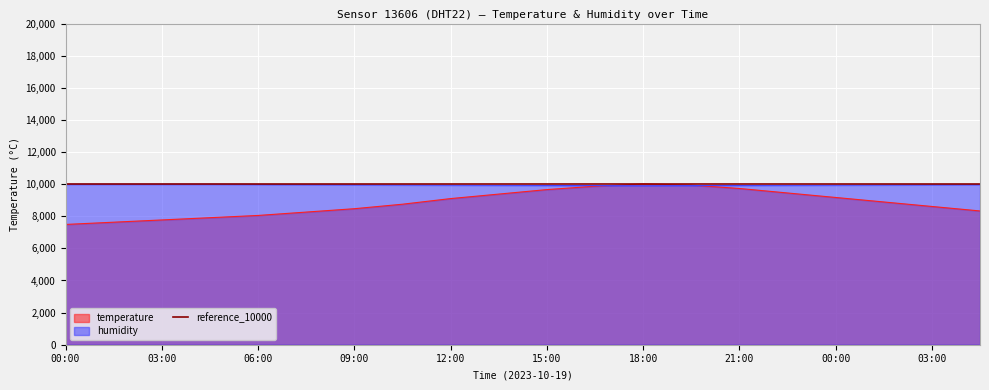

The temperature series shows 3171.7 at 01:30. True or false?

False